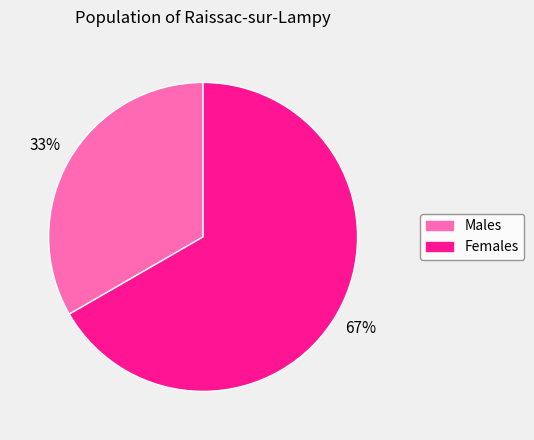

To the nearest percent, what is the average slice percentage?

50%